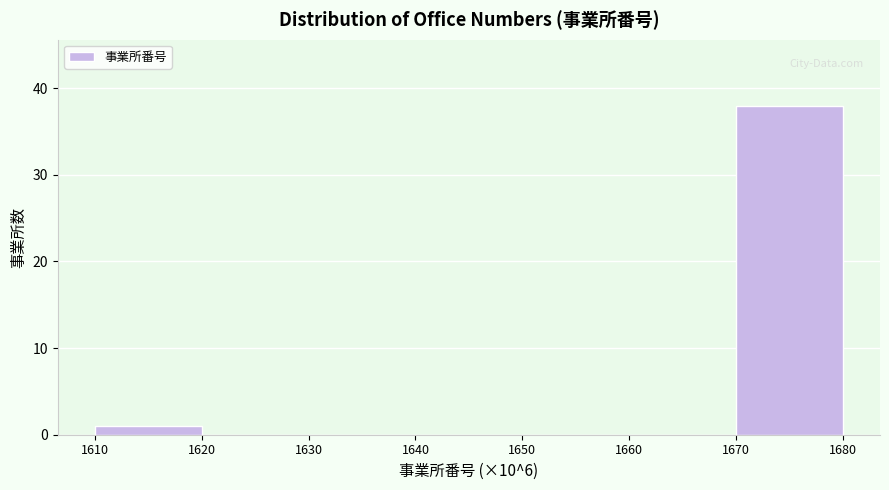

Reading right to left, extract all data points from this chart.

1670=38	1660=0	1650=0	1640=0	1630=0	1620=0	1610=1